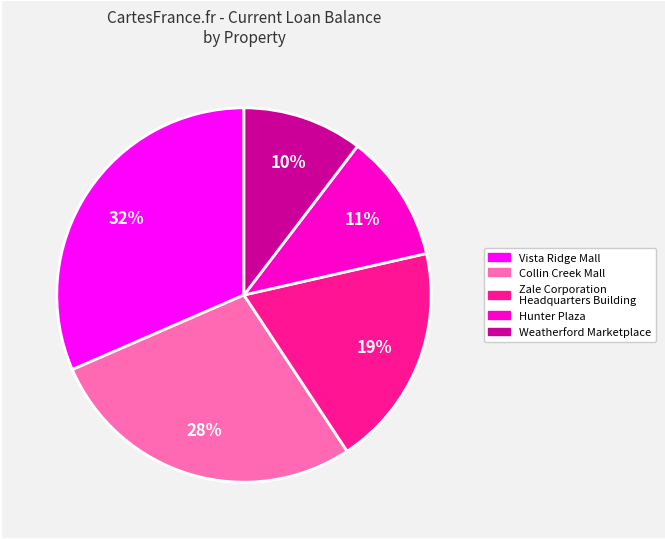

Which has a higher value, Collin Creek Mall or Hunter Plaza?

Collin Creek Mall